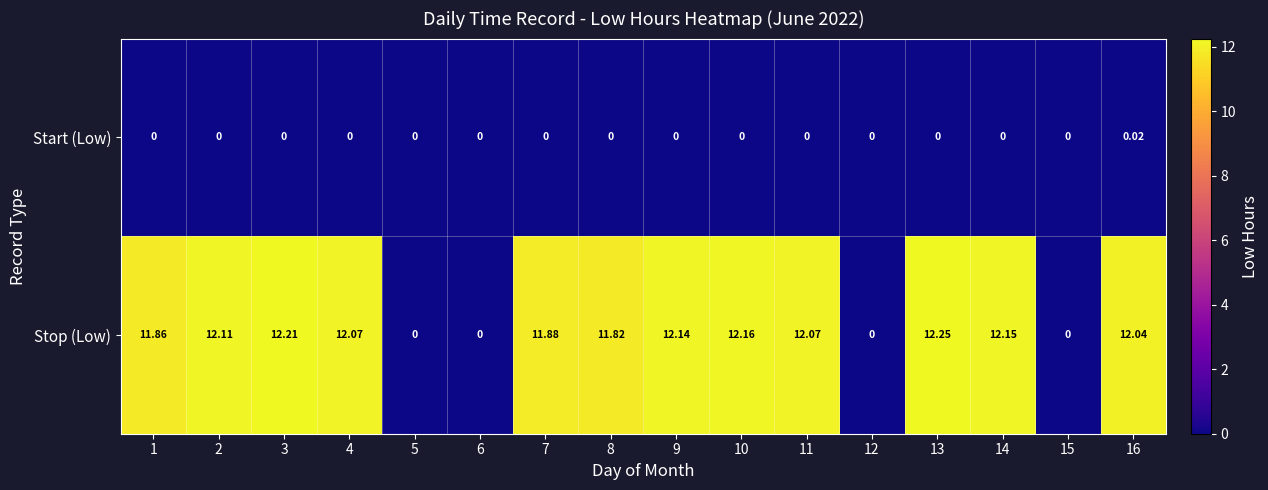

Rank the series by their maximum value, from lowest to highest.

Start (Low), Stop (Low)